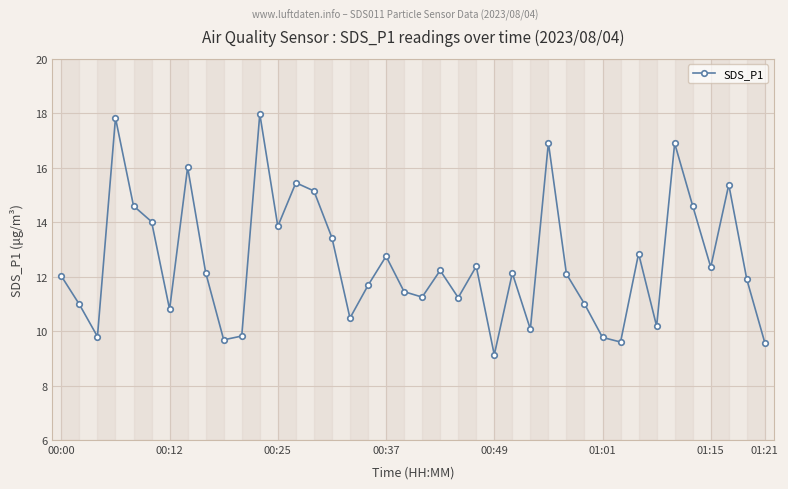

How many points are higher than both their immediate neighbors (excluding endpoints)?

12